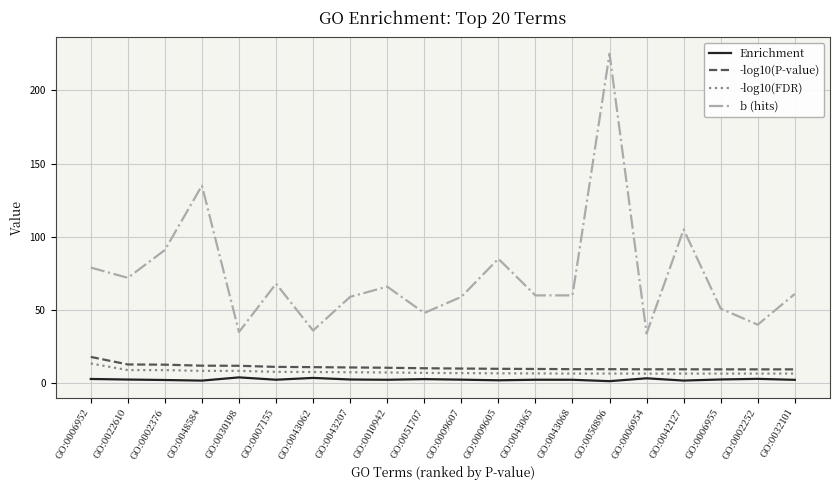

Read the Enrichment value at GO:0006955.

2.6